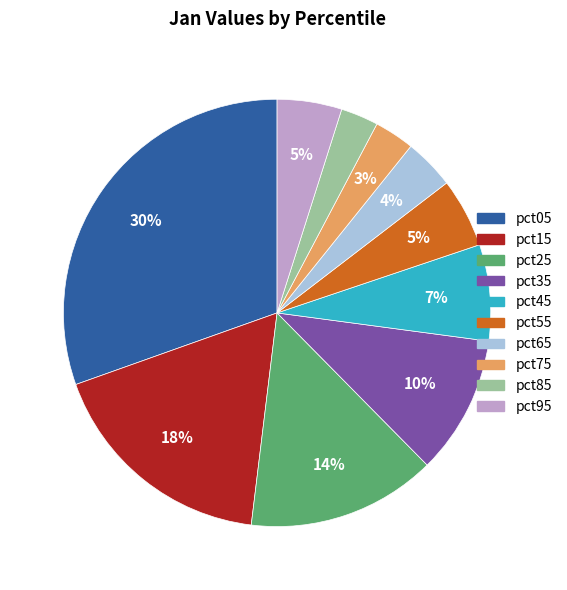

What is the largest slice in the pie chart?

pct05